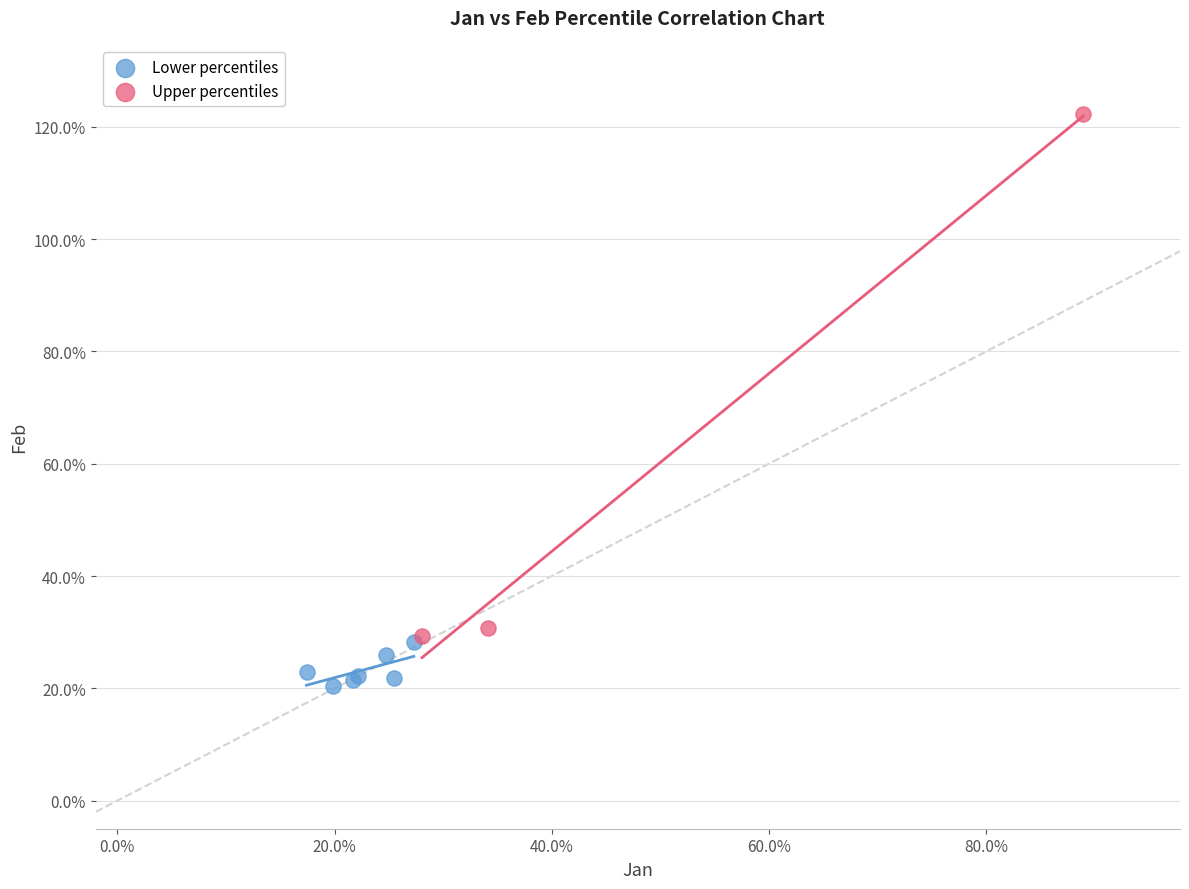

What are all the series names shown in the legend?

Lower percentiles, Upper percentiles